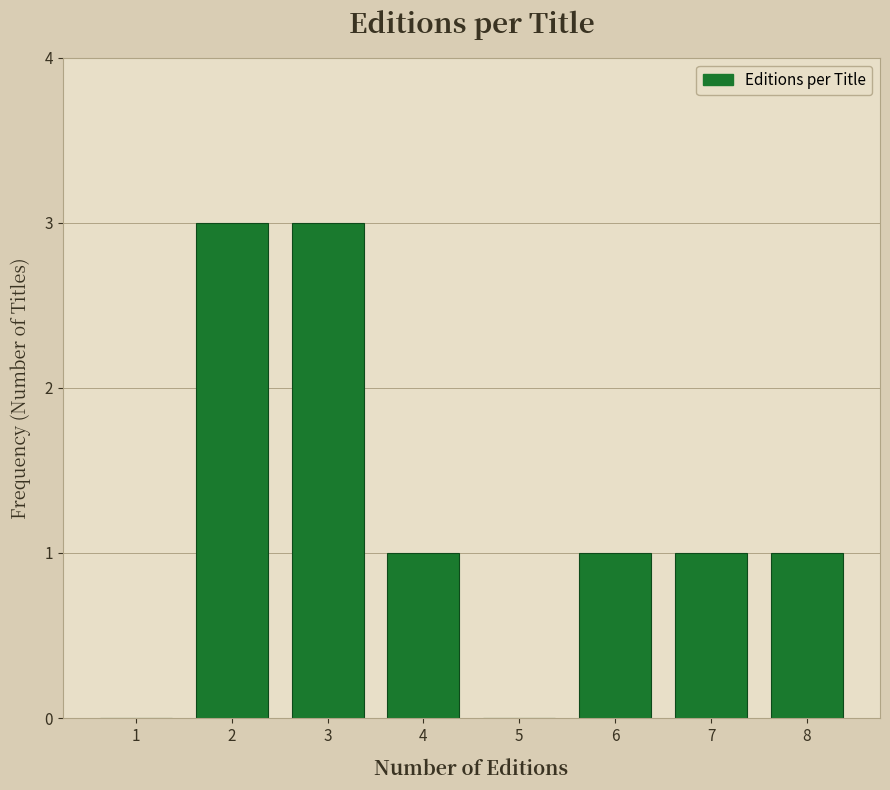

Reading left to right, what are all the values shown in this chart?

1=0	2=3	3=3	4=1	5=0	6=1	7=1	8=1